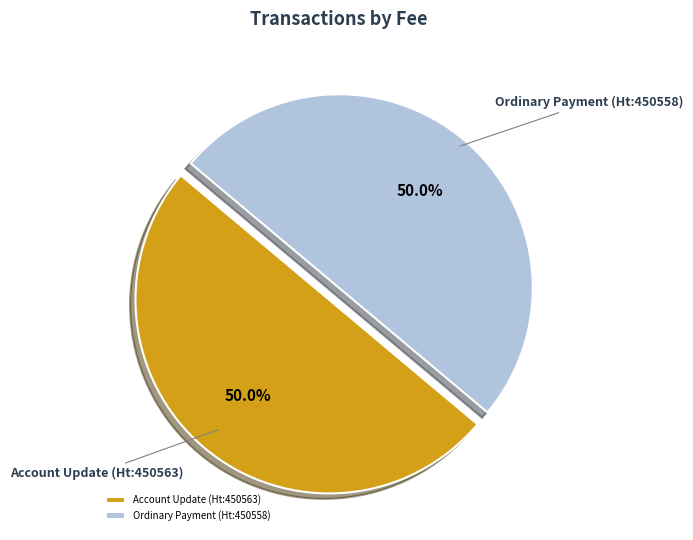

What is the ratio of the value at Account Update (Ht:450563) to the value at Ordinary Payment (Ht:450558)?

1.0